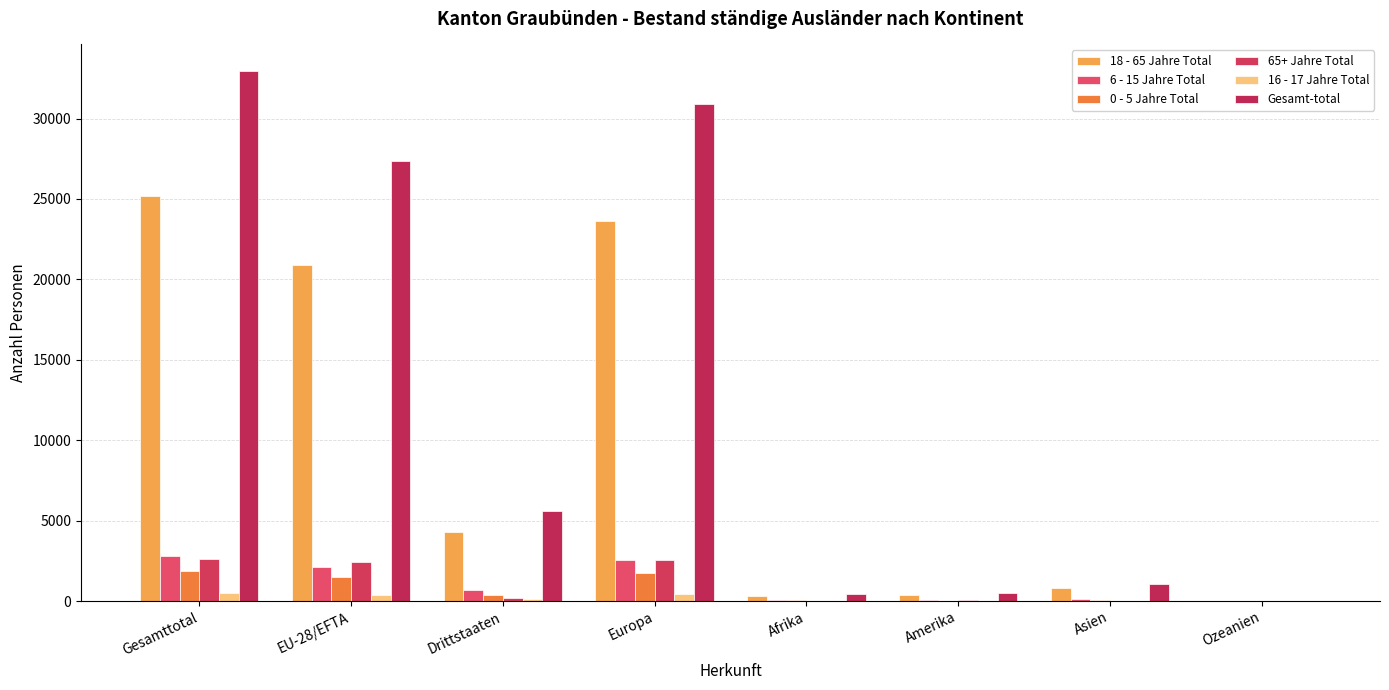

List the series in order of their peak value, lowest first.

16 - 17 Jahre Total, 0 - 5 Jahre Total, 65+ Jahre Total, 6 - 15 Jahre Total, 18 - 65 Jahre Total, Gesamt-total